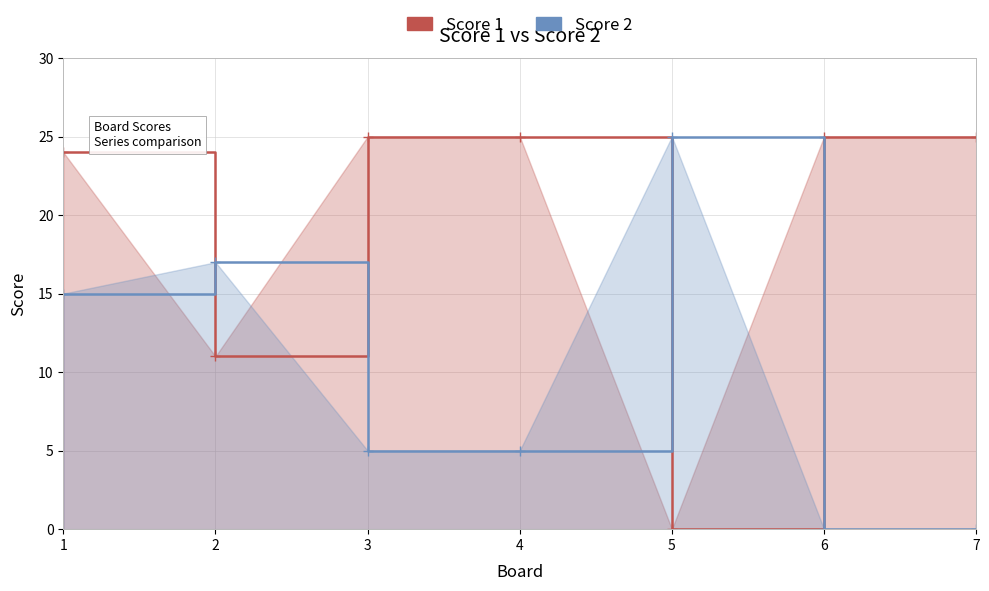

Reading left to right, transcribe all the data shown in this chart.

Score 1: 24	11	25	25	0	25	25
Score 2: 15	17	5	5	25	0	0